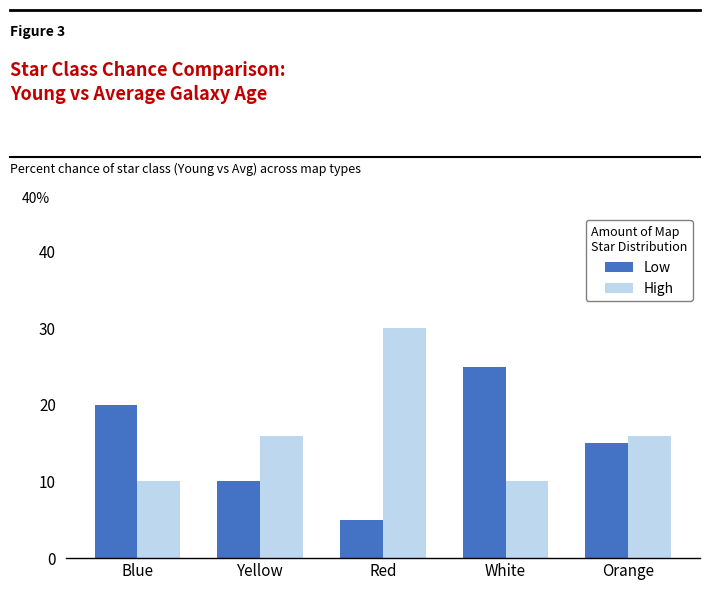

Reading left to right, transcribe all the data shown in this chart.

Low: Blue=20	Yellow=10	Red=5	White=25	Orange=15
High: Blue=10	Yellow=16	Red=30	White=10	Orange=16